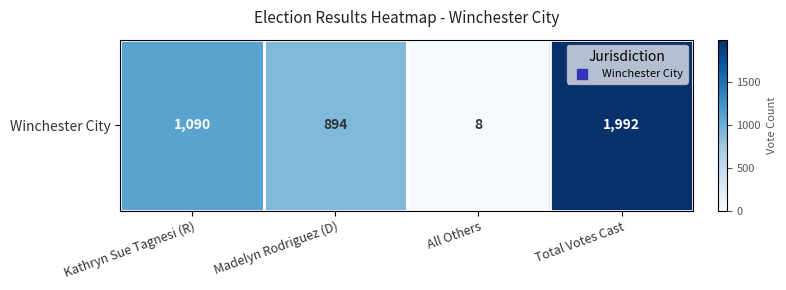

What is the average value?

996